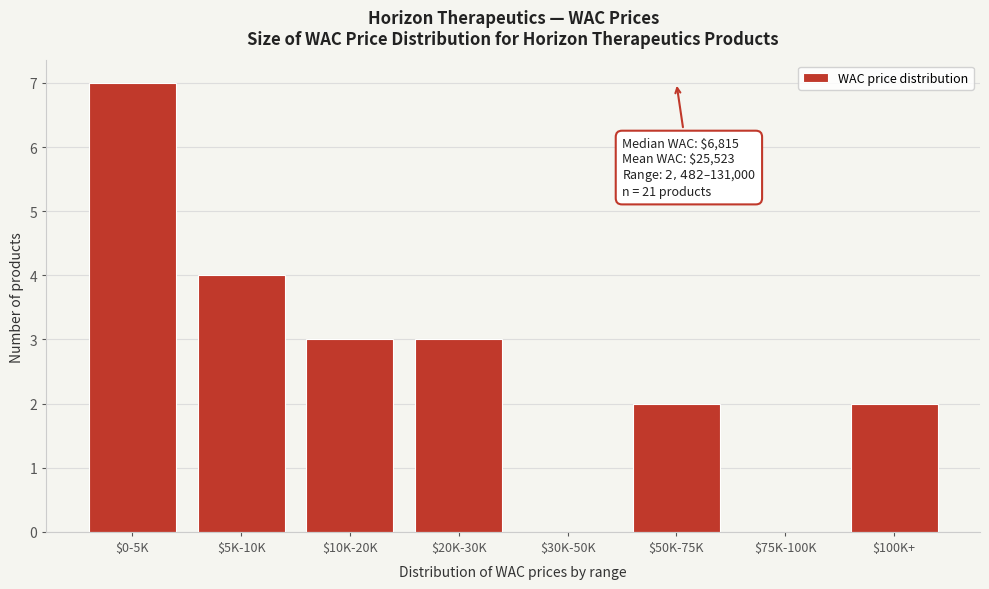

What is the sum of all values?

21